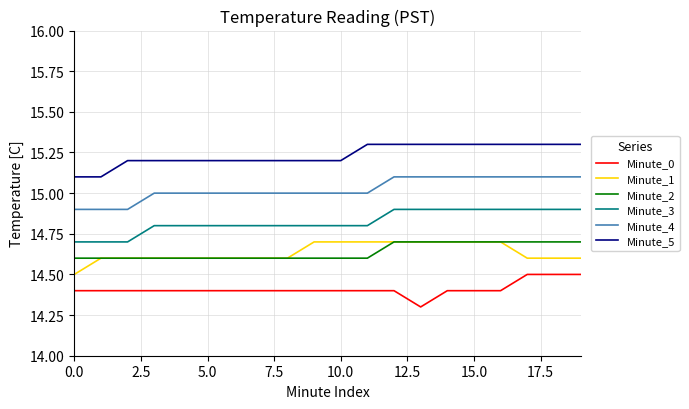

What is the greatest value displayed?

15.3